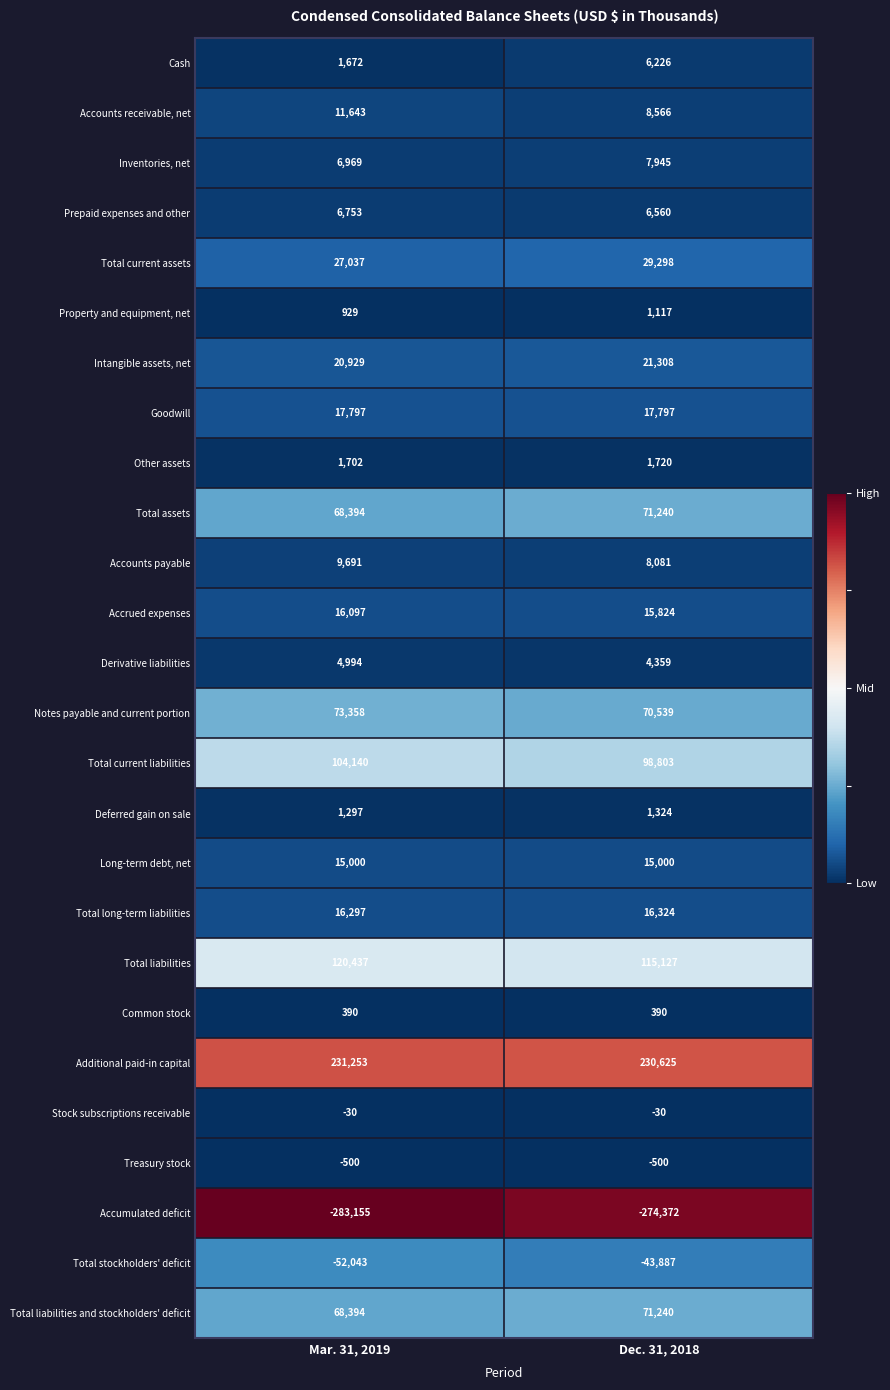

At which label is Treasury stock closest to -500?

Mar. 31, 2019